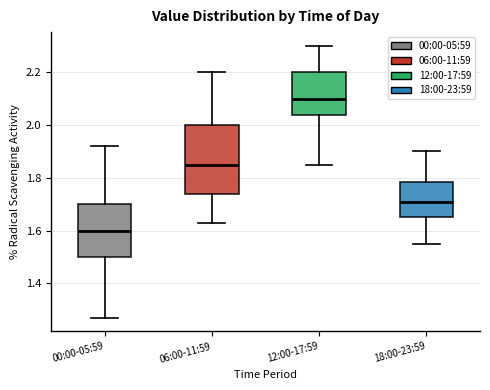

Reading left to right, transcribe this box plot: for each box, give where its median line is, the range the box spans, and where its two whiskers end, as read against the y-axis. The values are not printed on the chart, so give them approximately, as read against the axis.

00:00-05:59: median 1.60, box 1.50 to 1.70, whiskers 1.28 to 1.92
06:00-11:59: median 1.86, box 1.74 to 2.00, whiskers 1.64 to 2.20
12:00-17:59: median 2.10, box 2.04 to 2.20, whiskers 1.86 to 2.30
18:00-23:59: median 1.72, box 1.66 to 1.78, whiskers 1.56 to 1.90